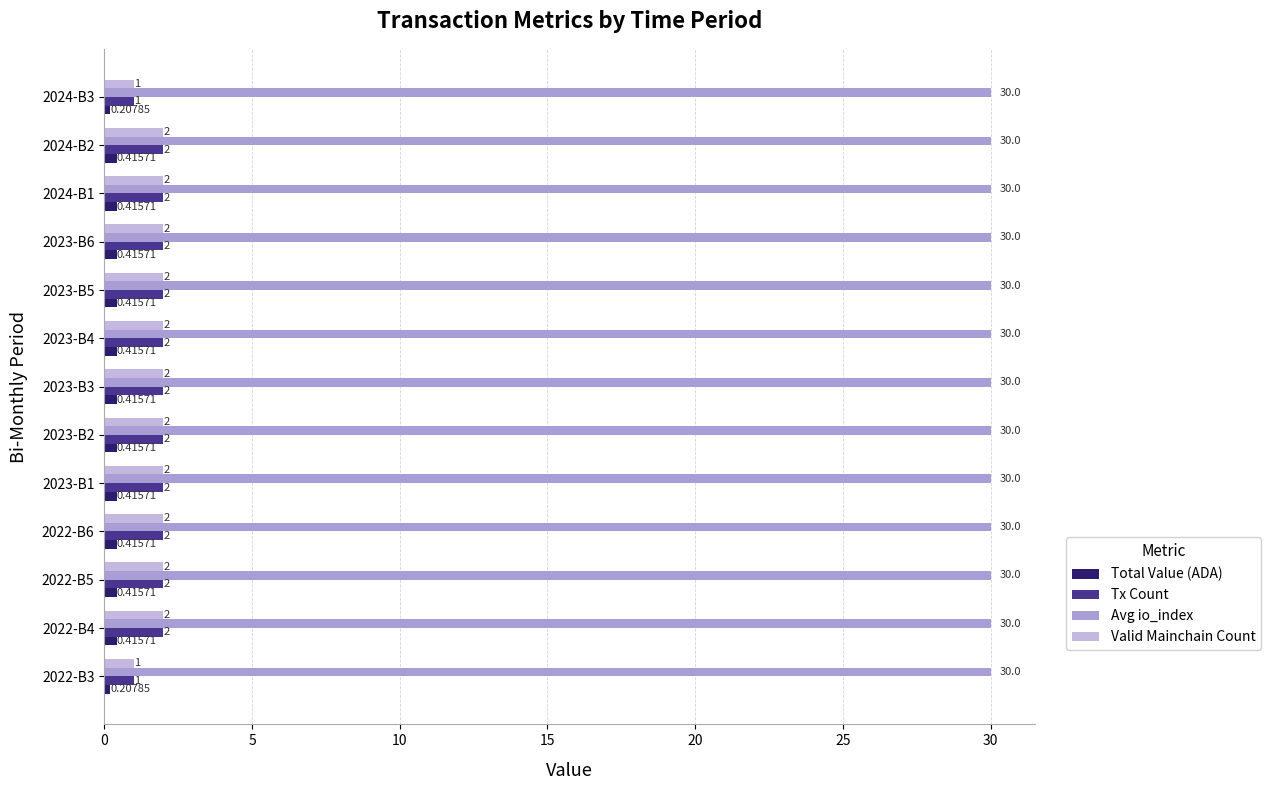

What is the difference between the maximum and minimum values in the Tx Count series?

1.0